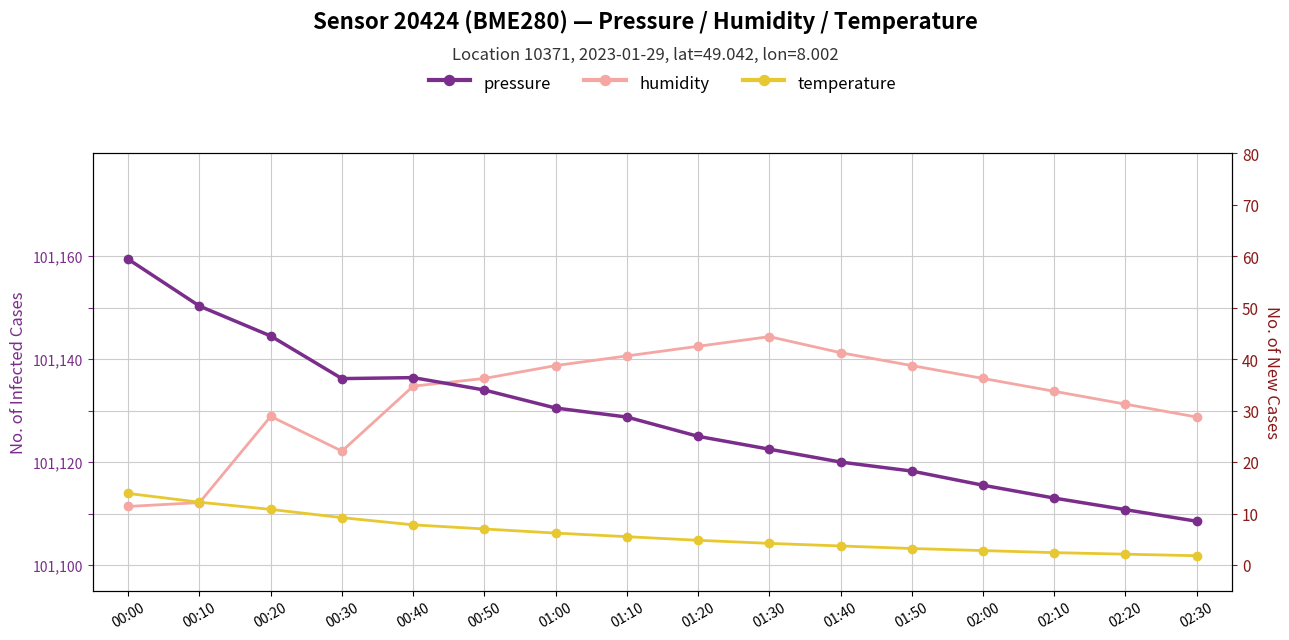

Which series has the largest total across all categories?

humidity